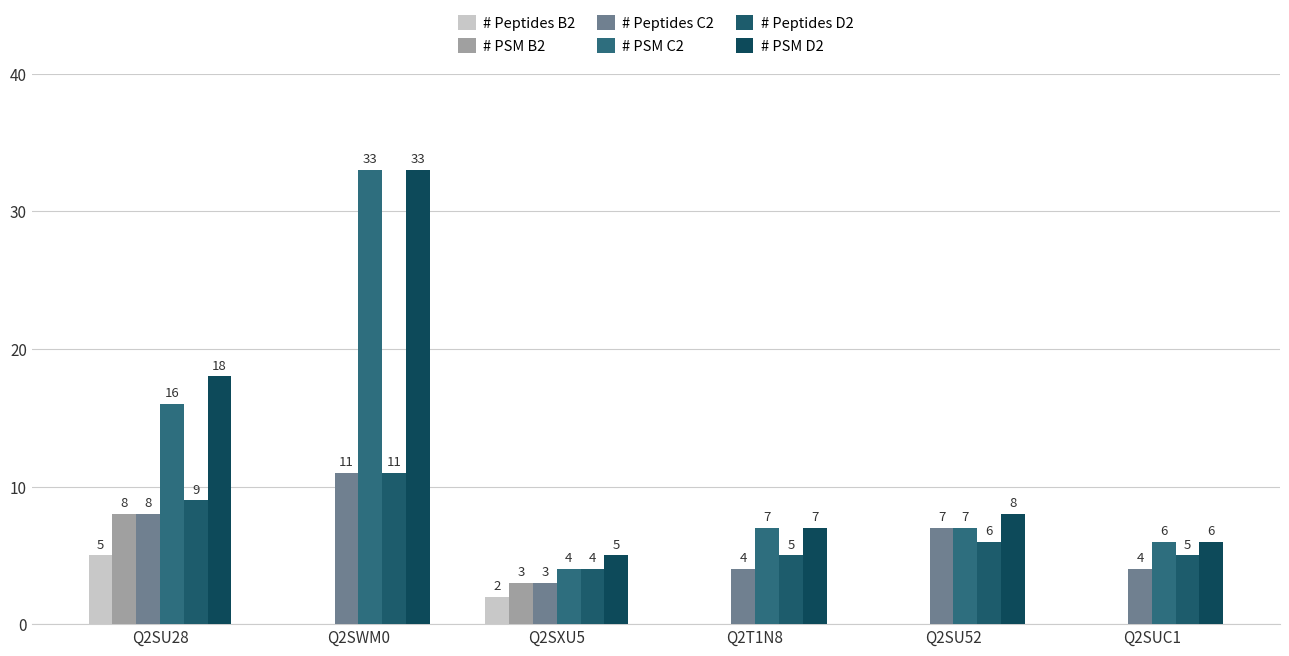

The # PSM D2 series shows 18 at Q2SU28. True or false?

True